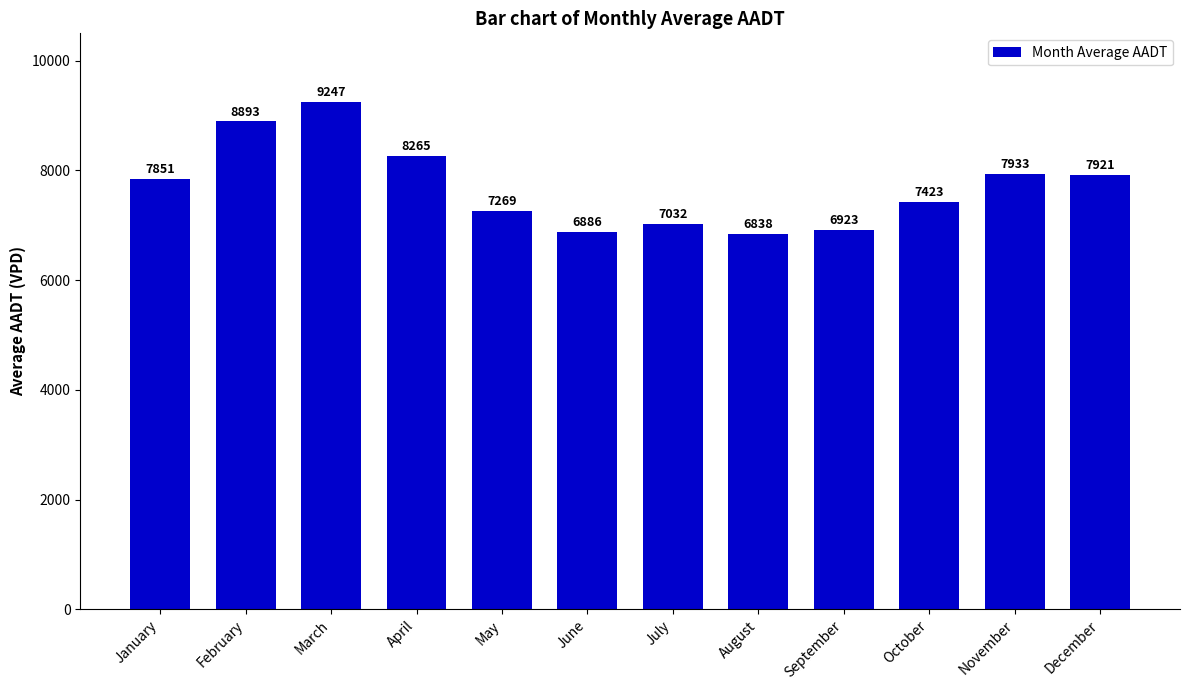

Reading right to left, extract all data points from this chart.

December=7921	November=7933	October=7423	September=6923	August=6838	July=7032	June=6886	May=7269	April=8265	March=9247	February=8893	January=7851